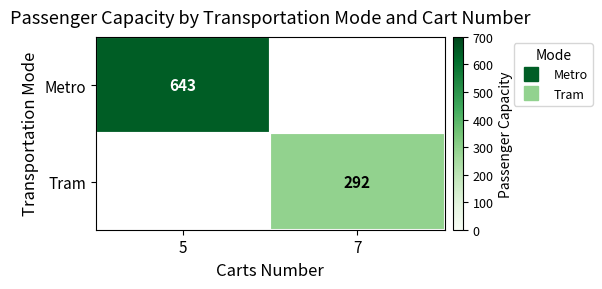

What is the sum of all Tram values?

292